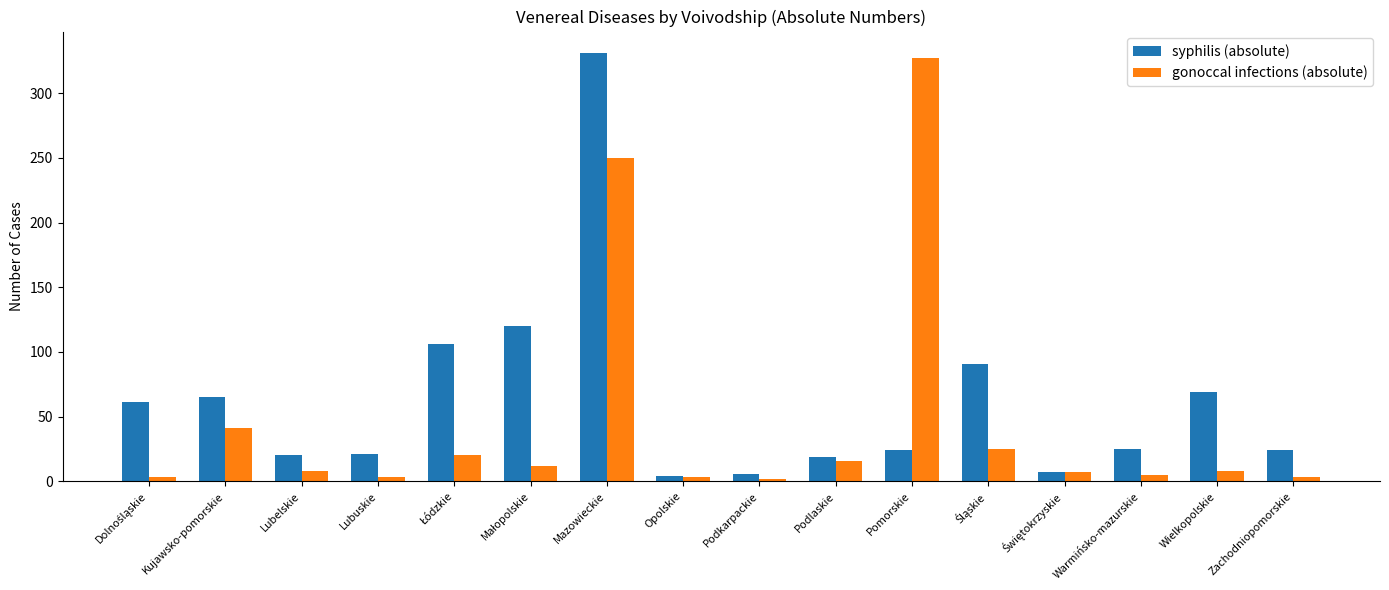

At how many categories does at least one series exceed 67?

6